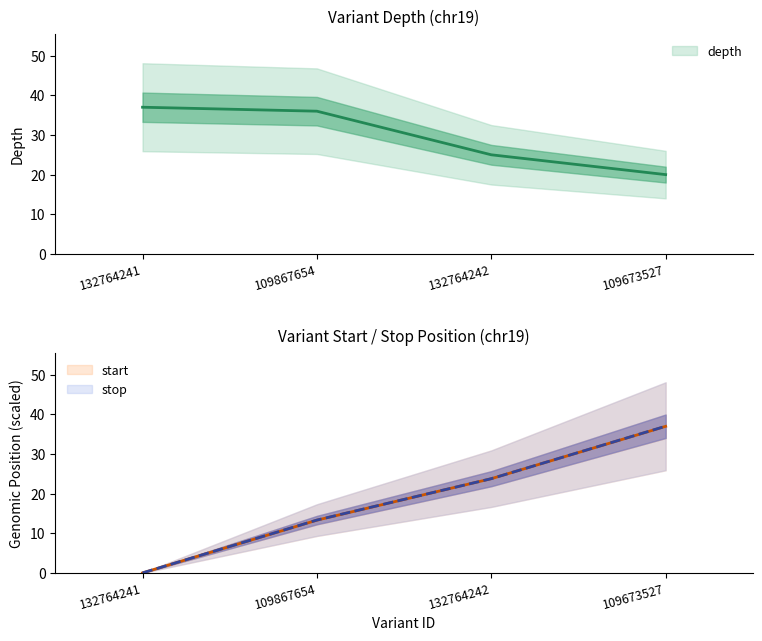

Reading left to right, what are all the values shown in this chart?

depth: 132764241=37.0	109867654=36.0	132764242=25.0	109673527=20.0
start: 132764241=0.0	109867654=13.3	132764242=23.8	109673527=37.0
stop: 132764241=0.0	109867654=13.3	132764242=23.8	109673527=37.0